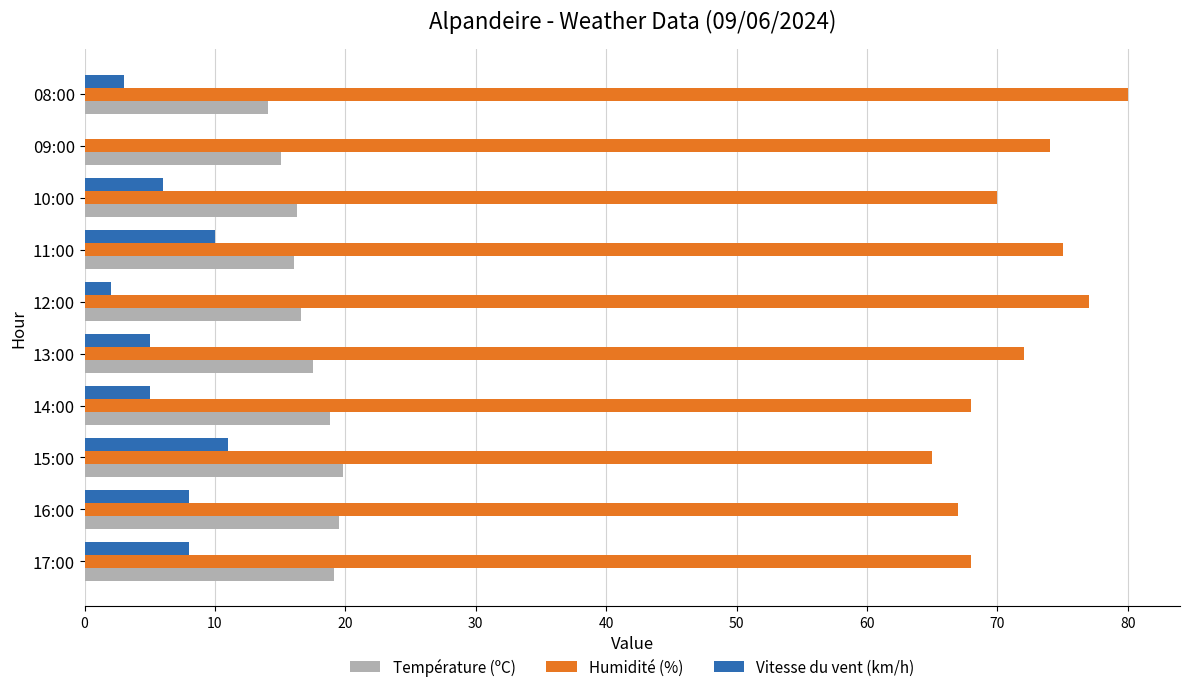

What is the highest value of the Température (ºC) series?

19.8